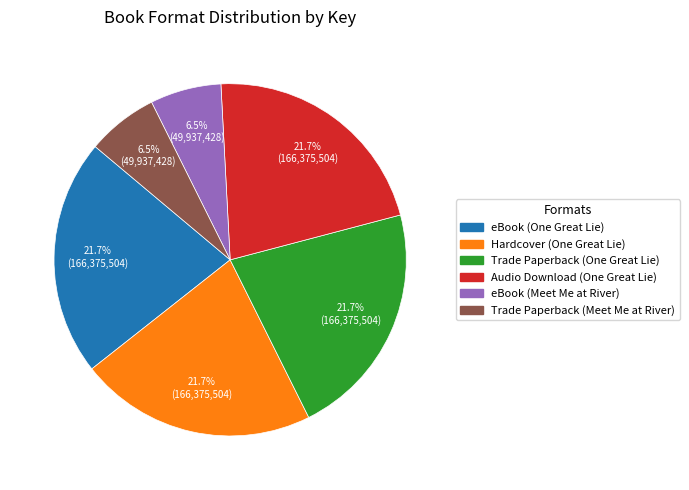

Is Trade Paperback (One Great Lie) the majority of the pie?

No